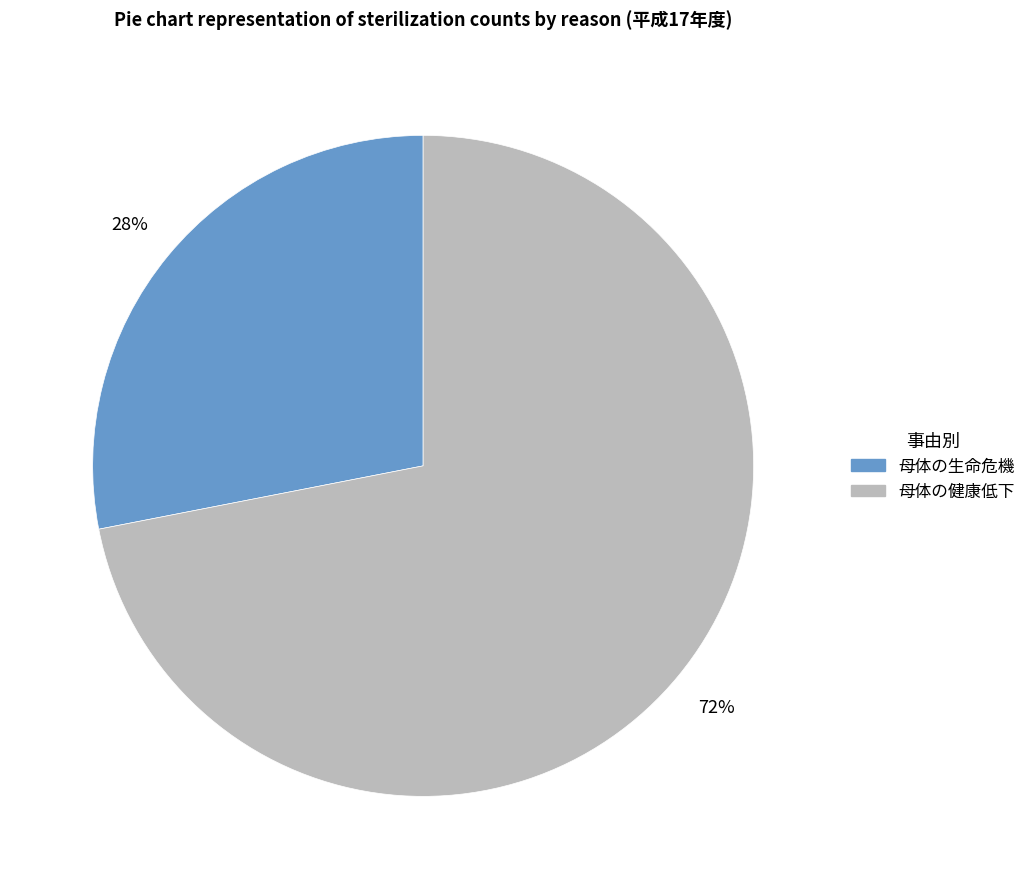

Which slice is the smallest?

母体の生命危機